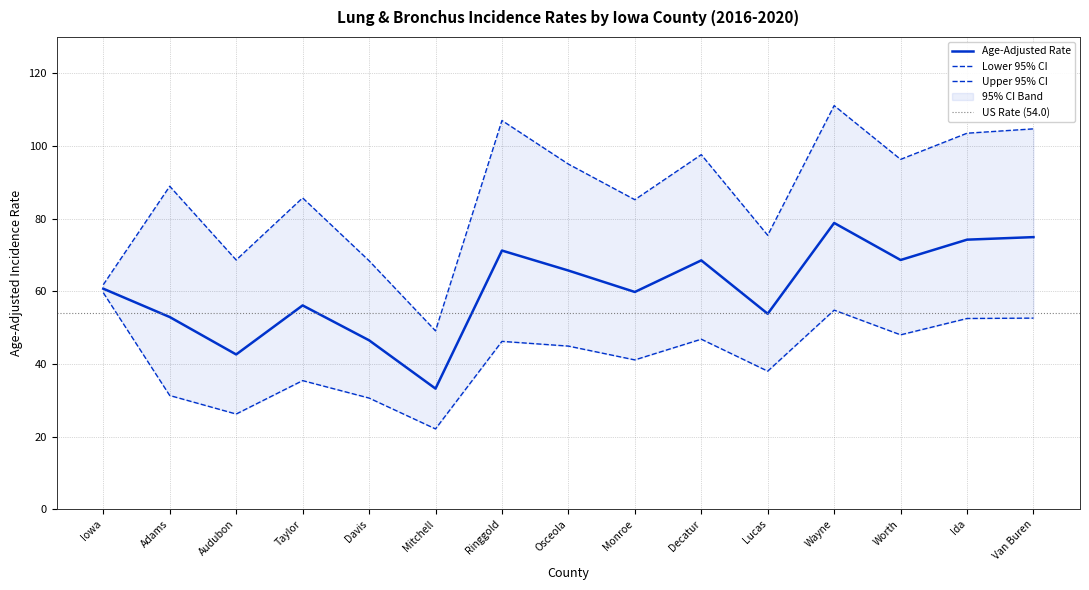

What is the total value across all series at Lucas?

167.2